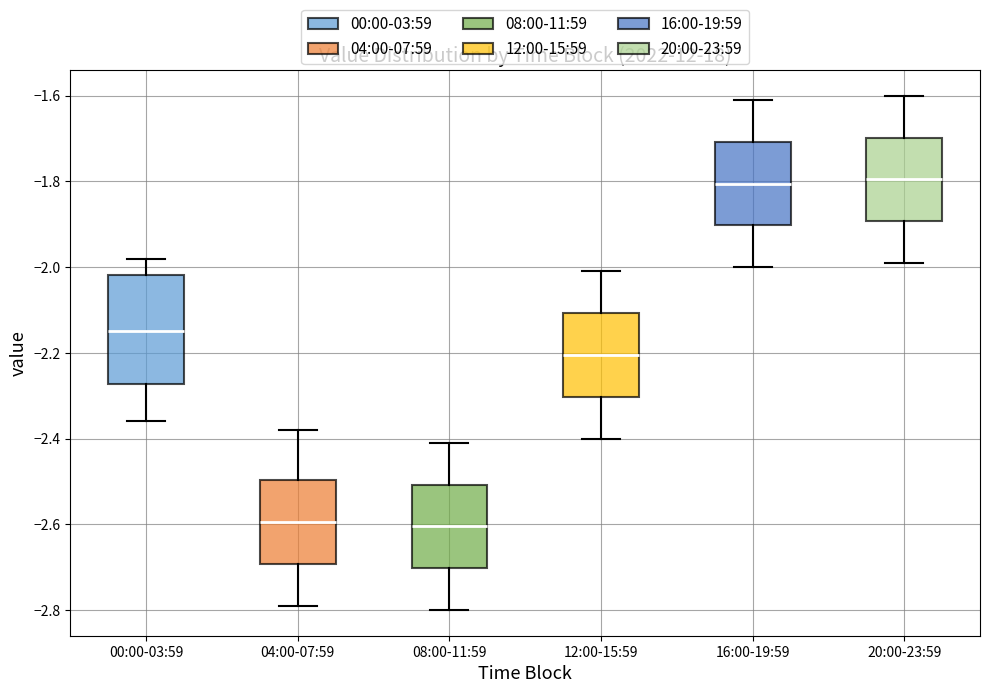

Comparing the boxes themselves (not the whiskers), which one is the tallest?

00:00-03:59